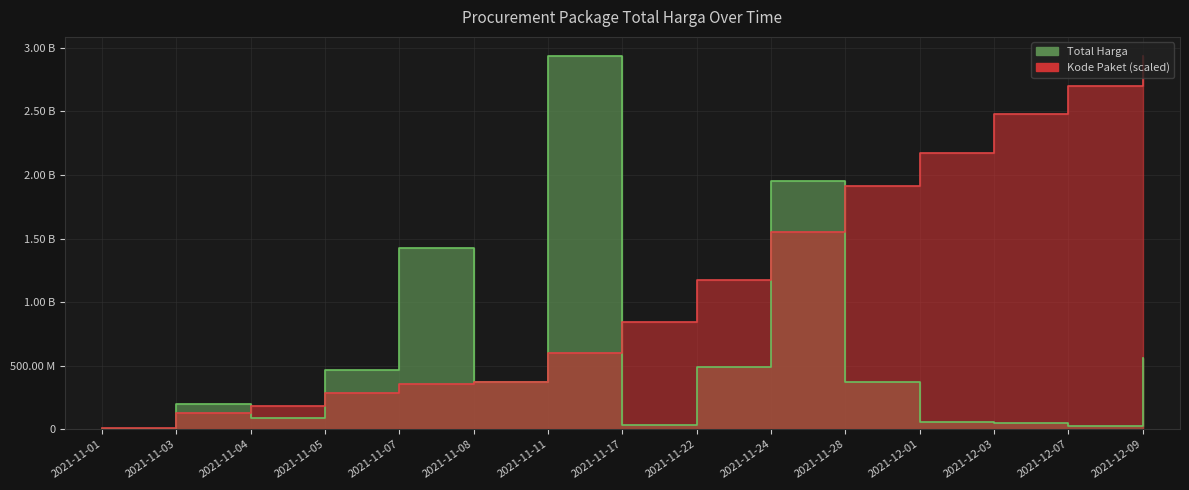

List the labels in order of Kode Paket value, smallest first.

2021-11-01, 2021-11-03, 2021-11-04, 2021-11-05, 2021-11-07, 2021-11-08, 2021-11-11, 2021-11-17, 2021-11-22, 2021-11-24, 2021-11-28, 2021-12-01, 2021-12-03, 2021-12-07, 2021-12-09